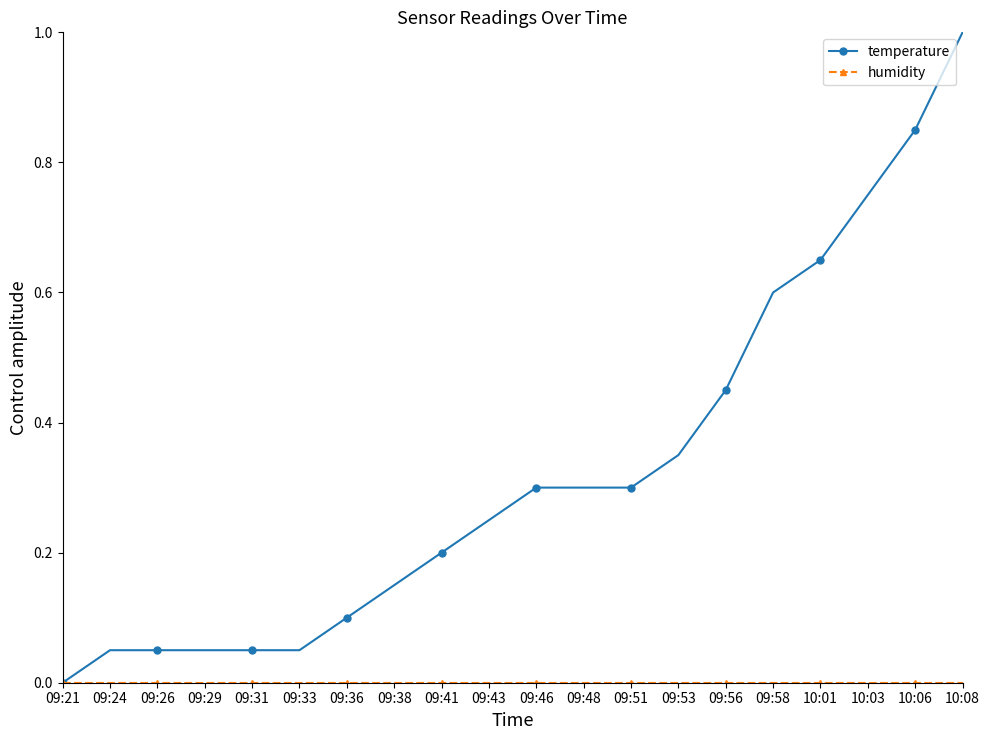

At which category is the sum across all series the highest?

10:08